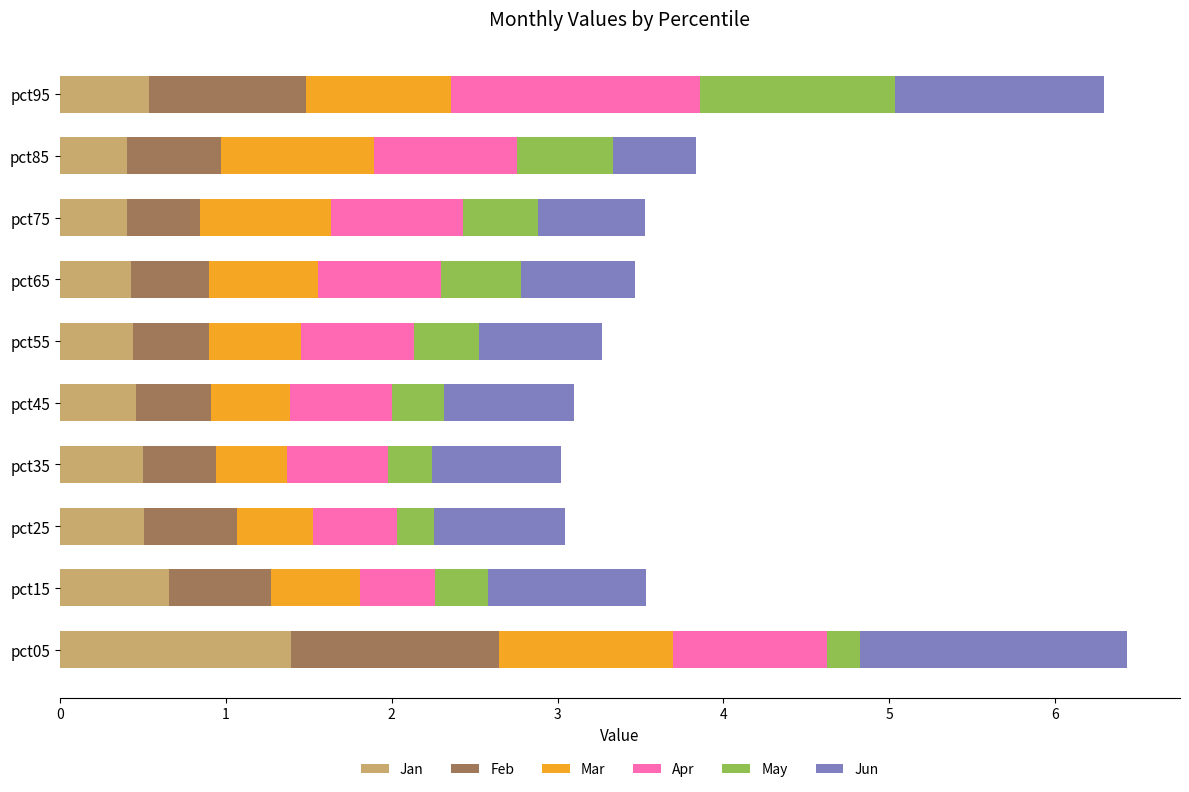

What is the lowest value of the Jan series?

0.4